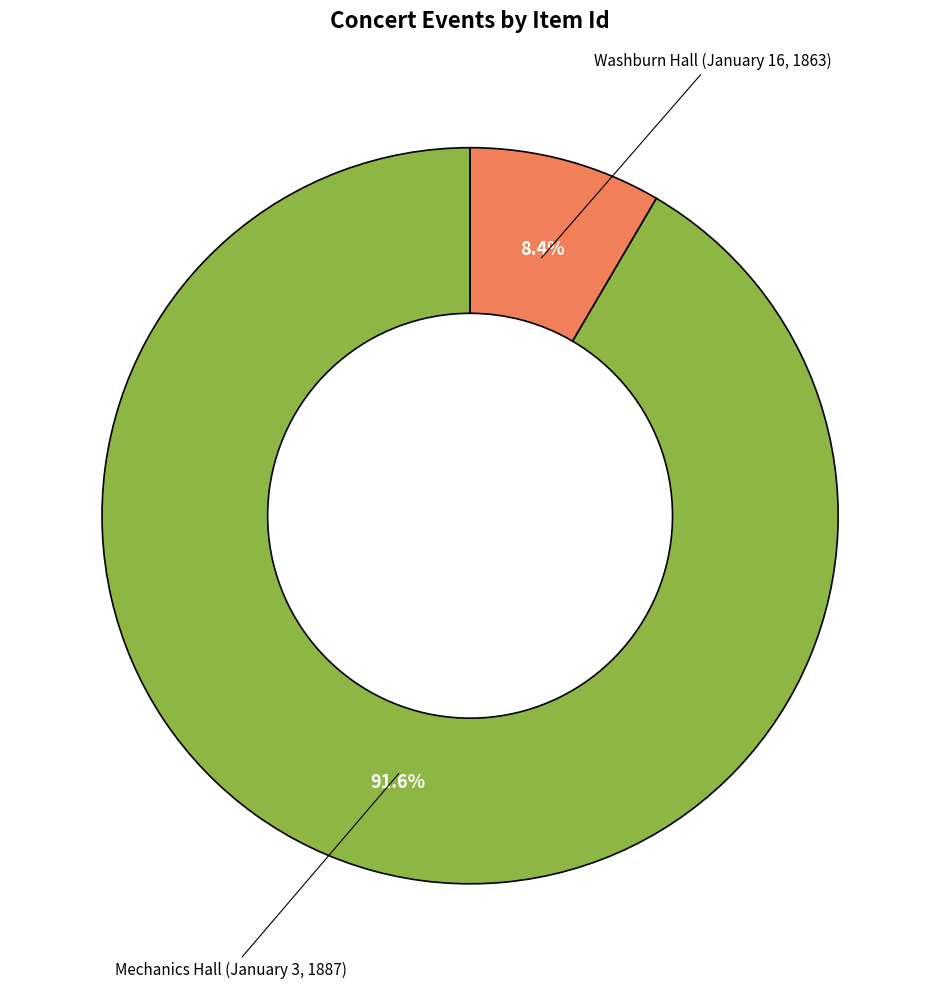

To the nearest percent, what is the difference between the largest and smallest slice percentages?

83%